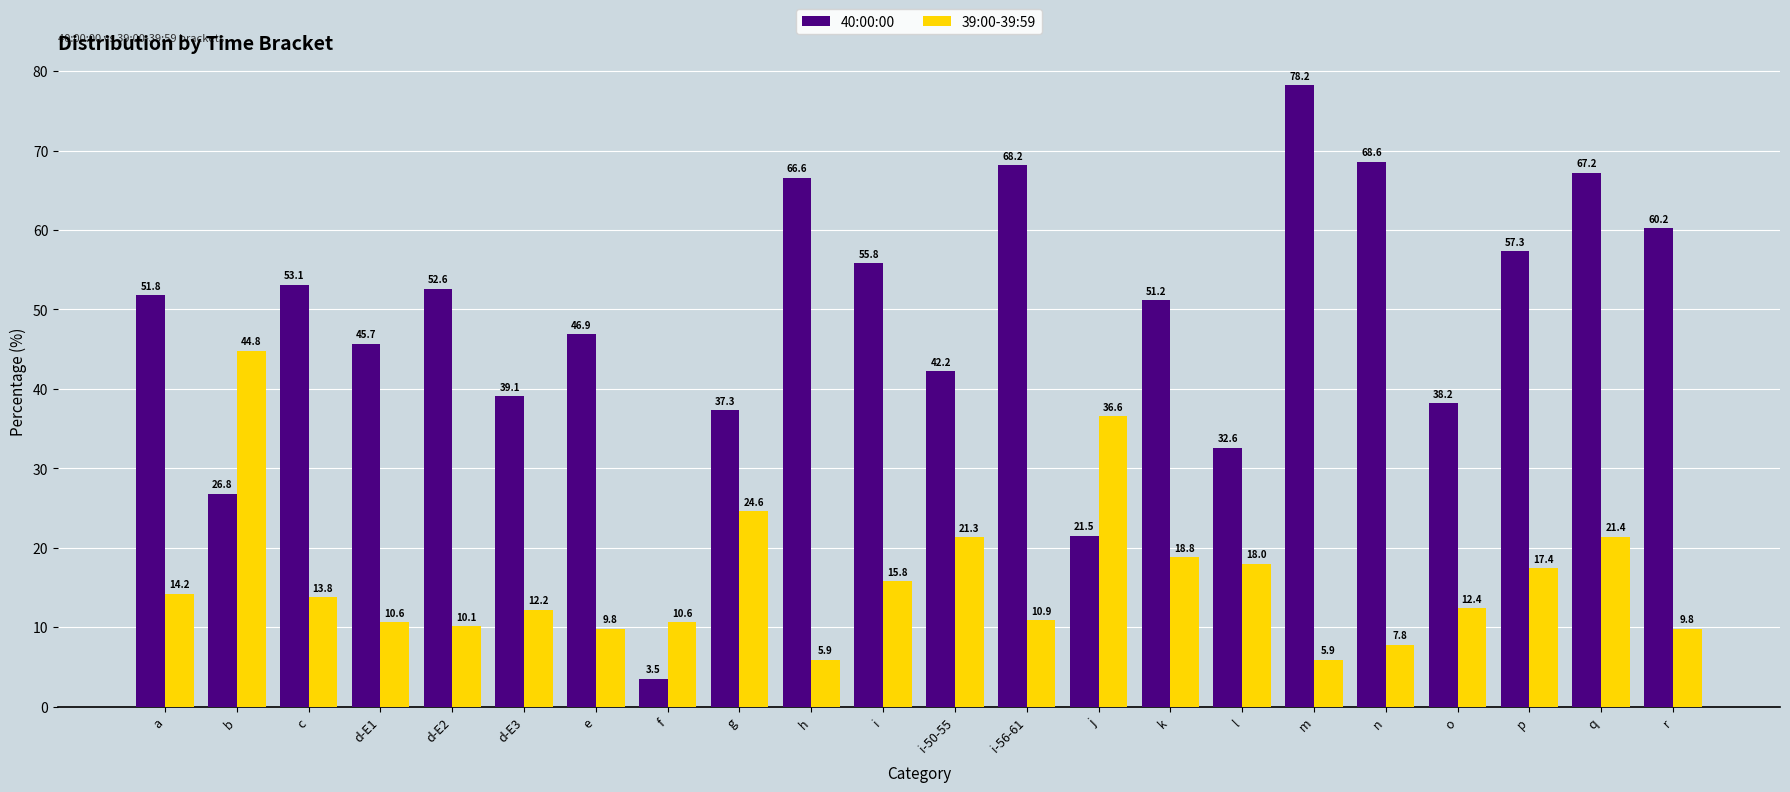

The 39:00-39:59 series shows 44.0 at g. True or false?

False